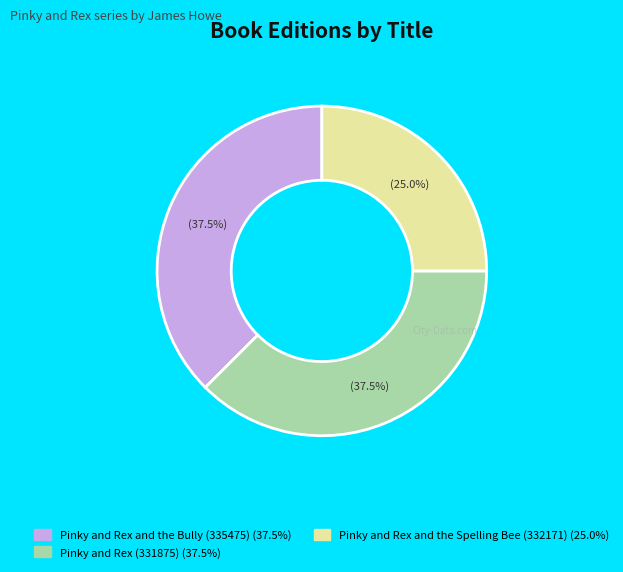

What is the smallest slice in the pie chart?

Pinky and Rex and the Spelling Bee (332171)